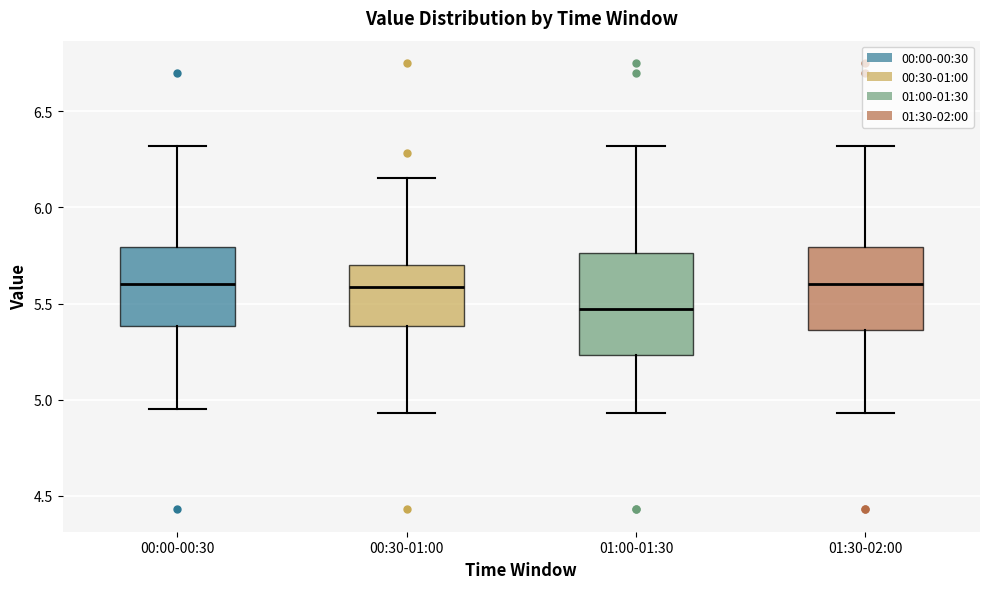

Comparing the boxes themselves (not the whiskers), which one is the tallest?

01:00-01:30